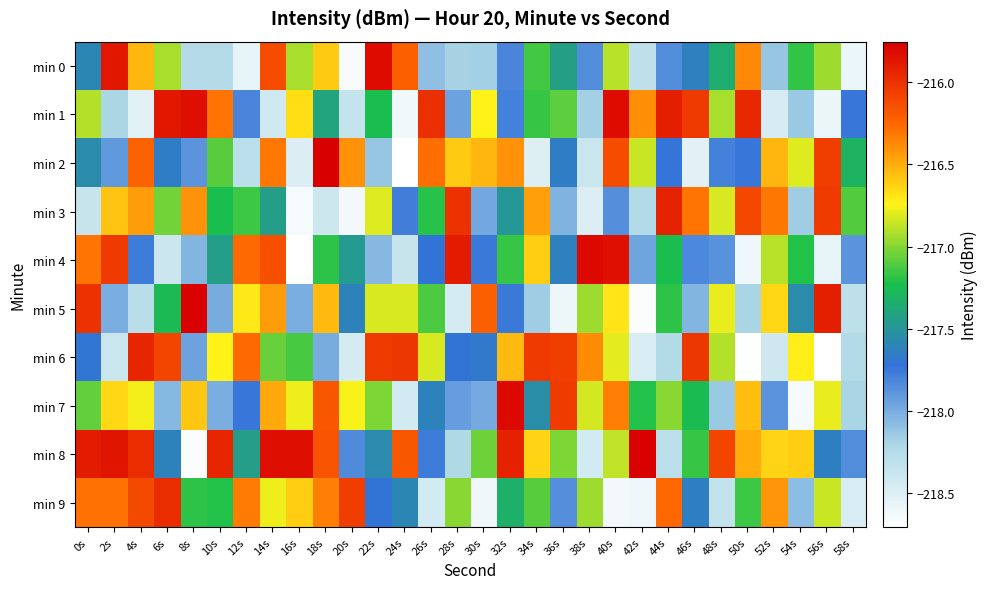

At which category is the sum across all series the highest?

14s